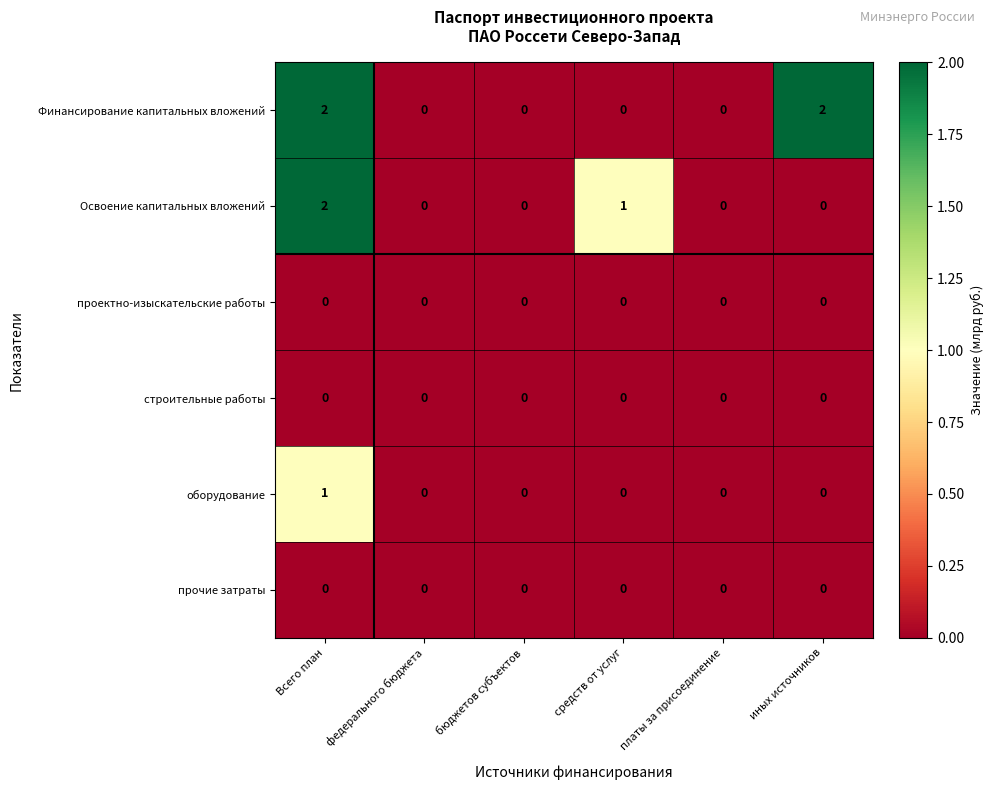

How many Освоение капитальных вложений values are between 0 and 1?

5